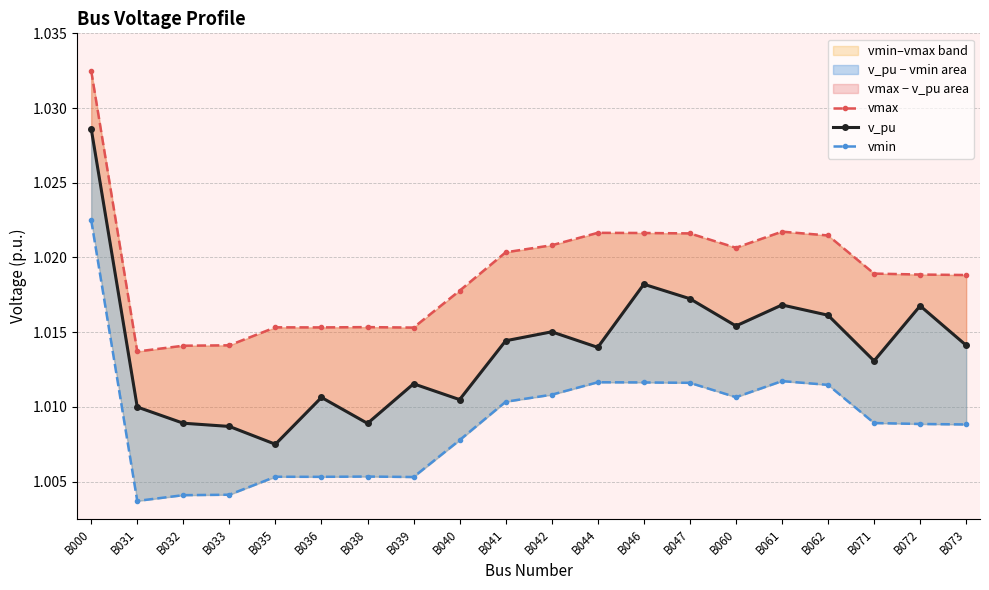

What is the value of the vmin point at the 18th from the left?

1.0